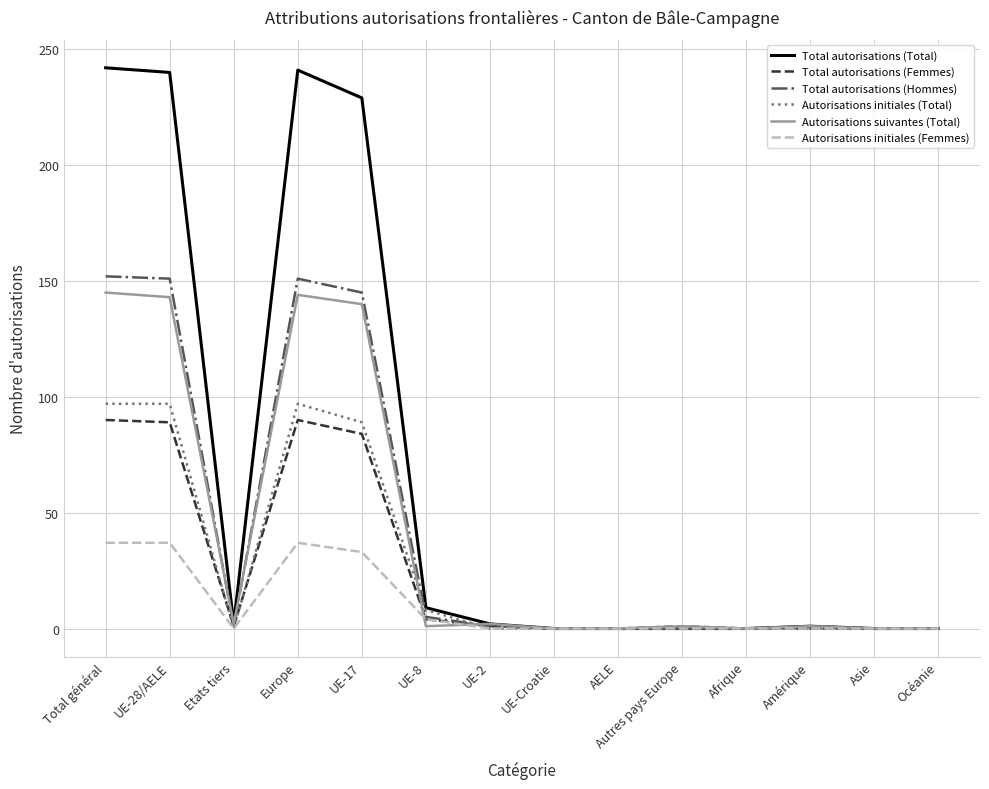

Between Europe and Amérique, which series saw the biggest shift?

Total autorisations (Total)